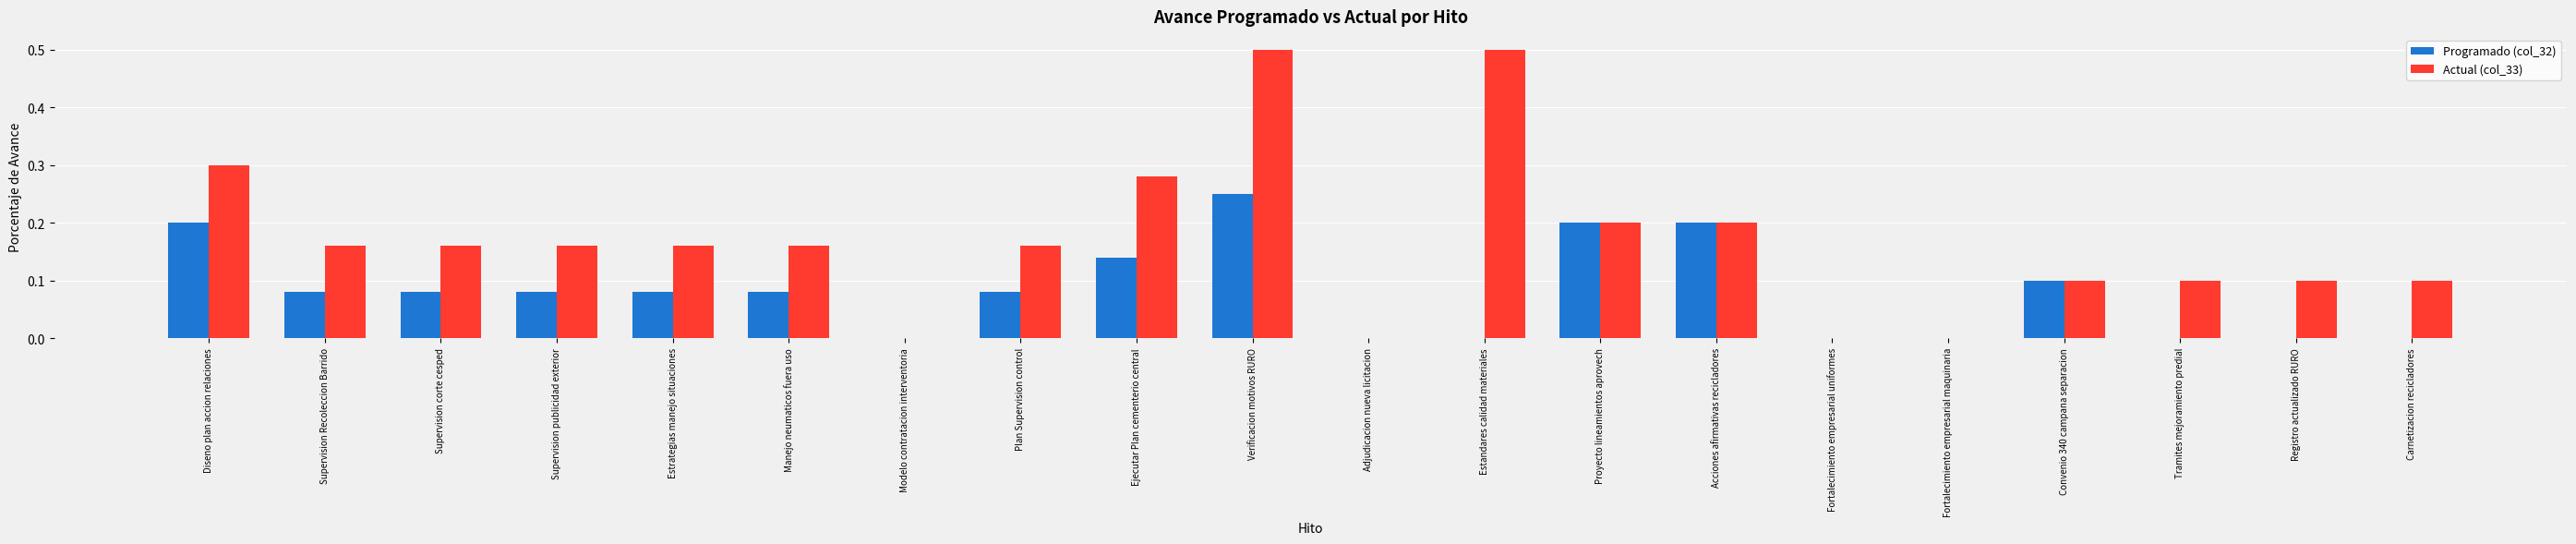

What is the sum of all Programado (col_32) values?

1.6